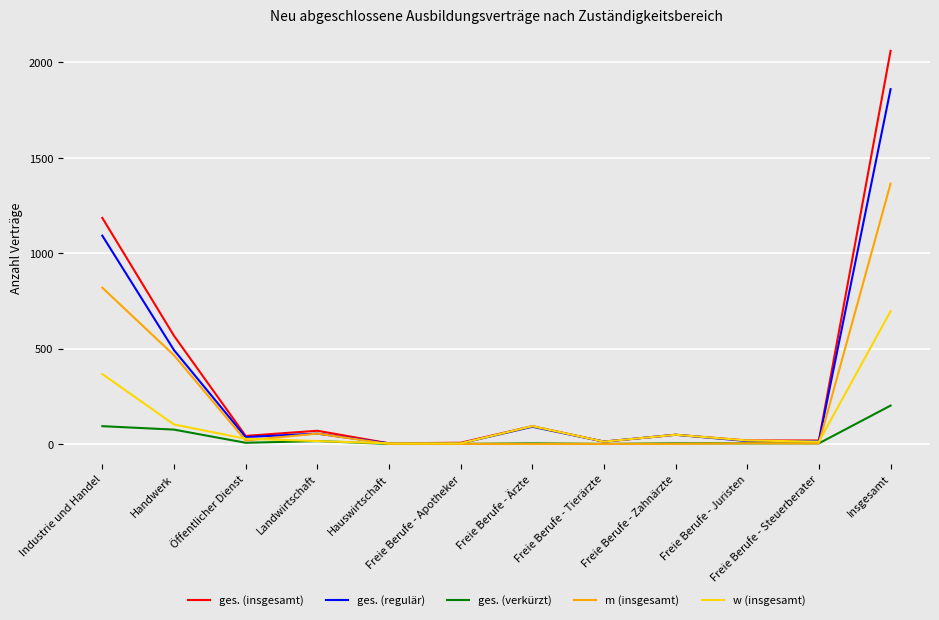

At which label is ges. (insgesamt) closest to 1032?

Industrie und Handel